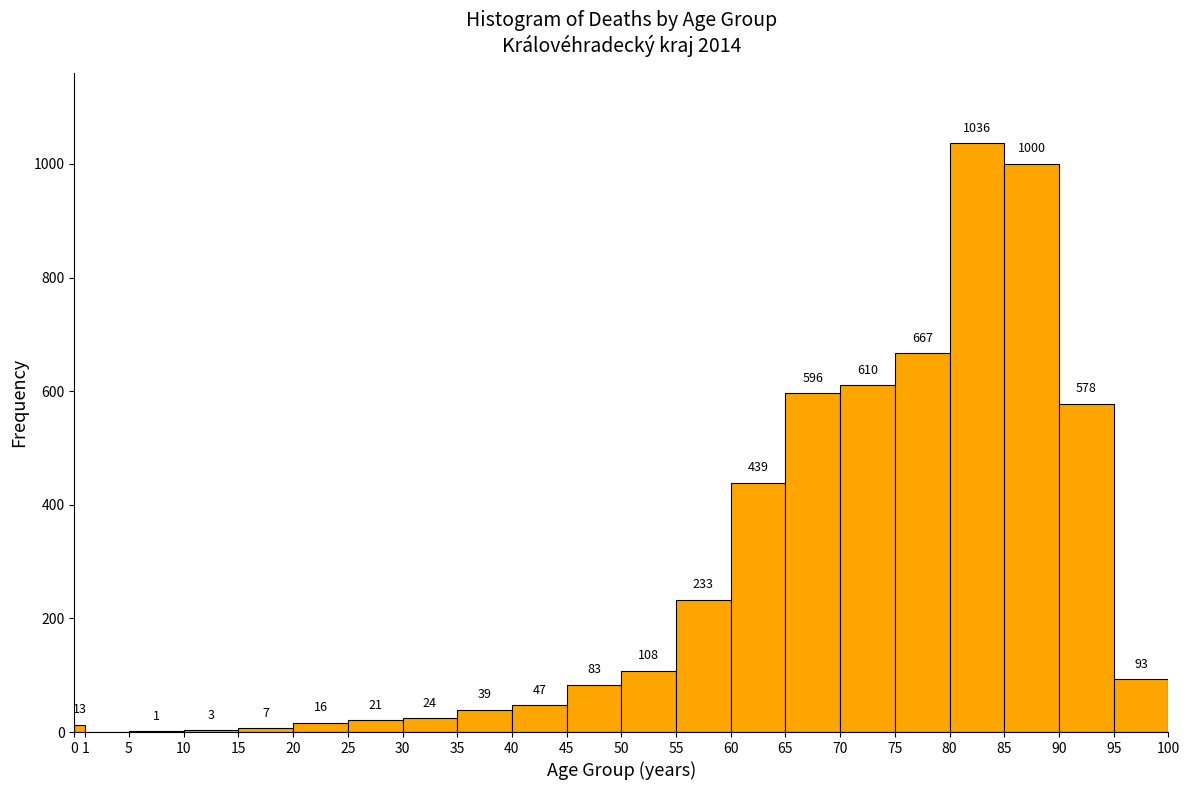

Over which range of the x-axis is the bar tallest?

80 to 85